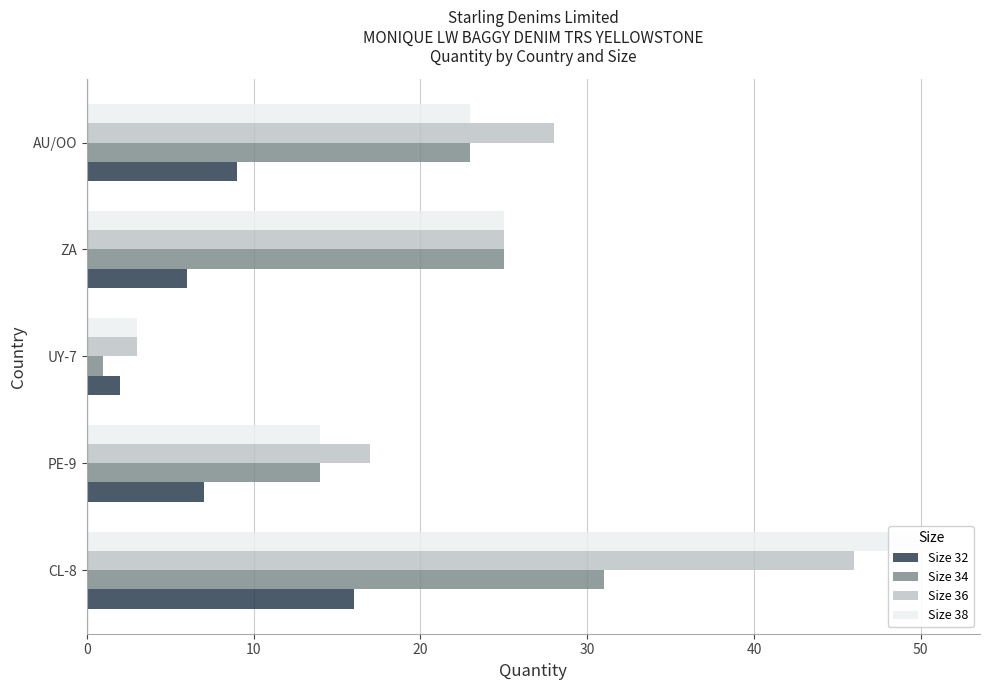

What is the highest value of the Size 38 series?

51